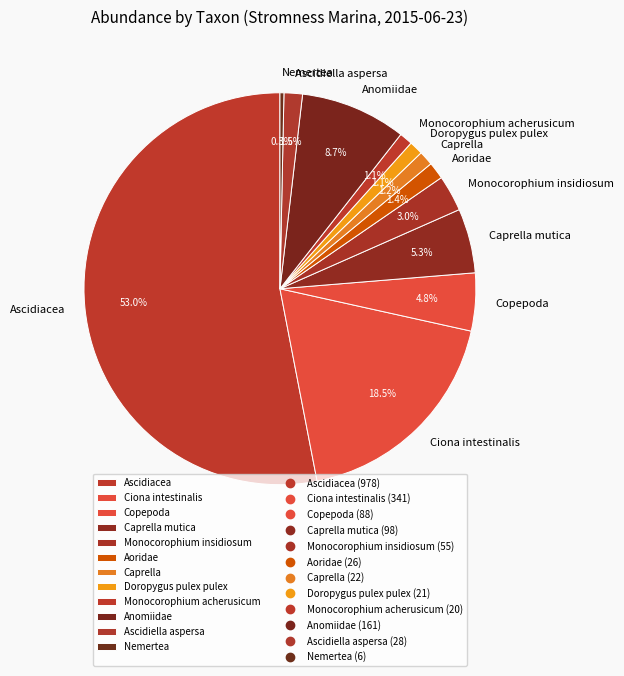

Is there any slice that represents more than half of the pie?

Yes